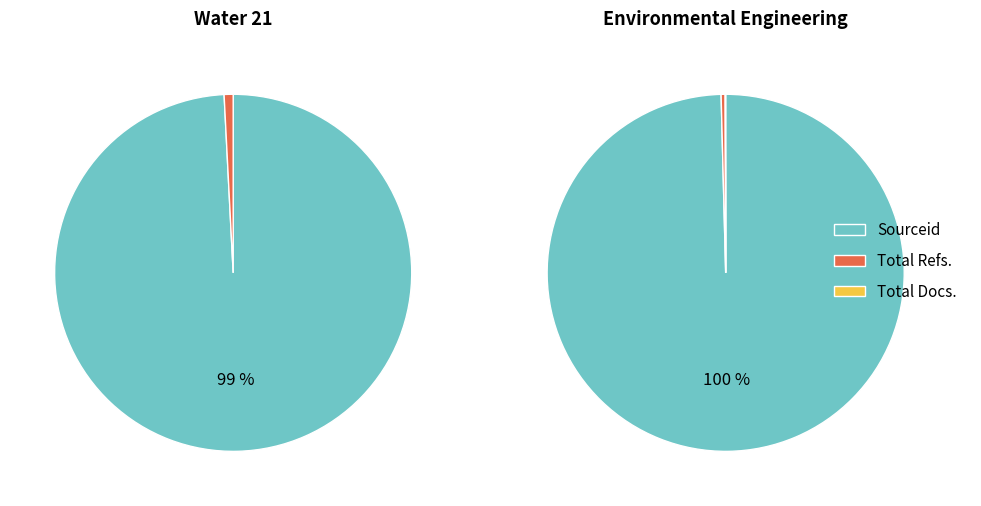

True or false: Environmental Engineering accounts for 100% of the total.

True